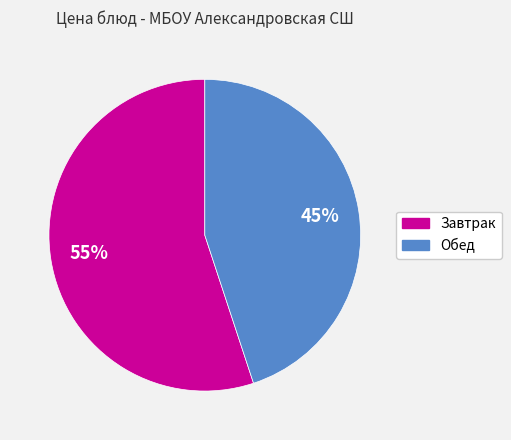

To the nearest percent, what is the difference between the largest and smallest slice percentages?

10%